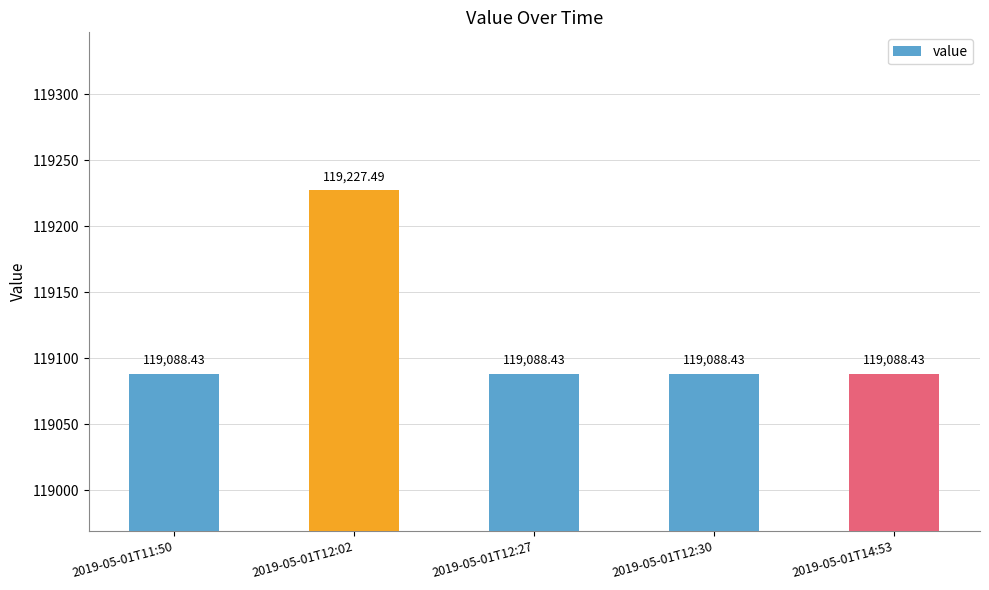

What is the value of the 4th bar from the left?

119088.4